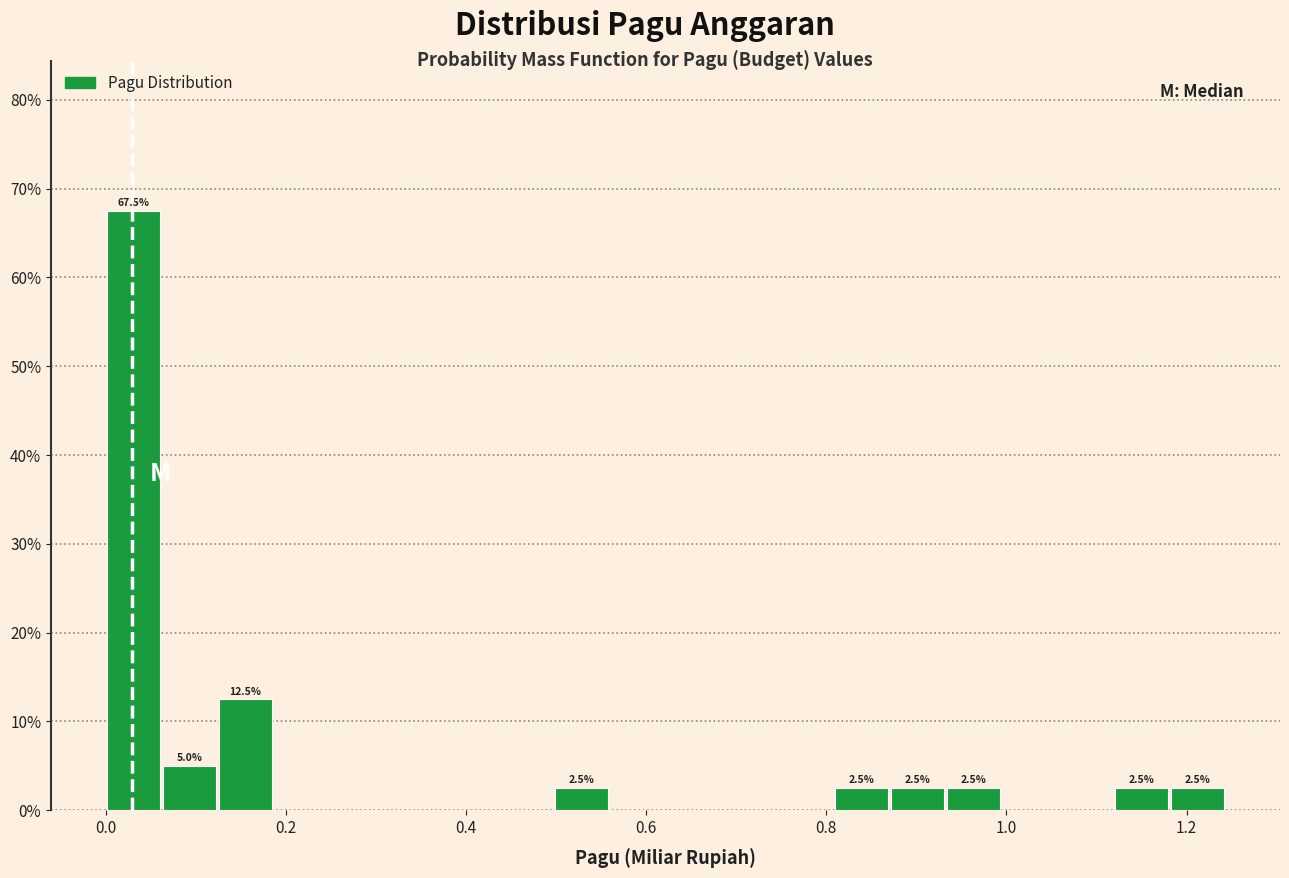

Around what value on the x-axis is the tallest bar? Give the approximate position of its centre, as read against the axis.

0.04